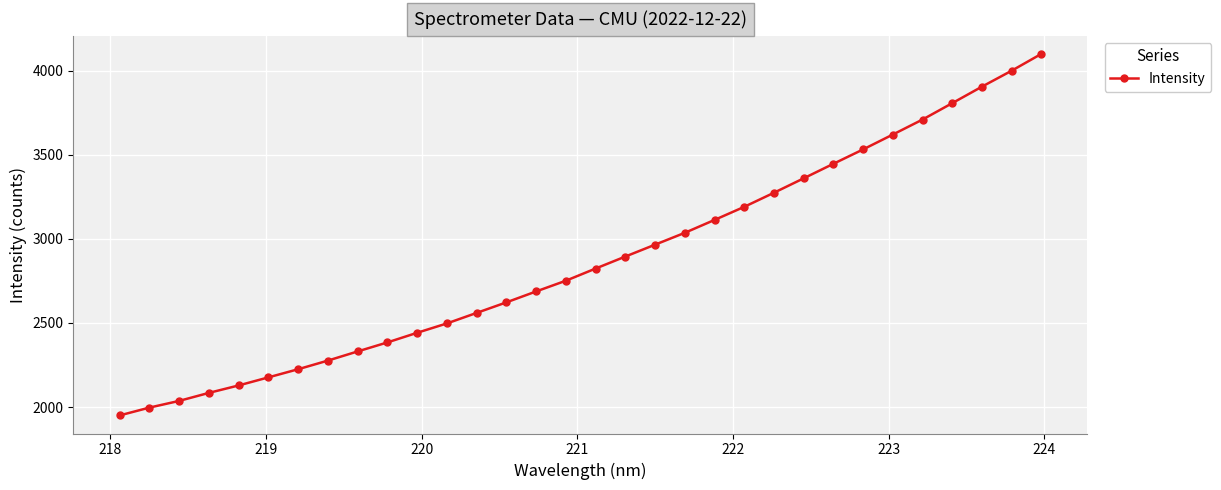

Count the number of data series in this chart.

1